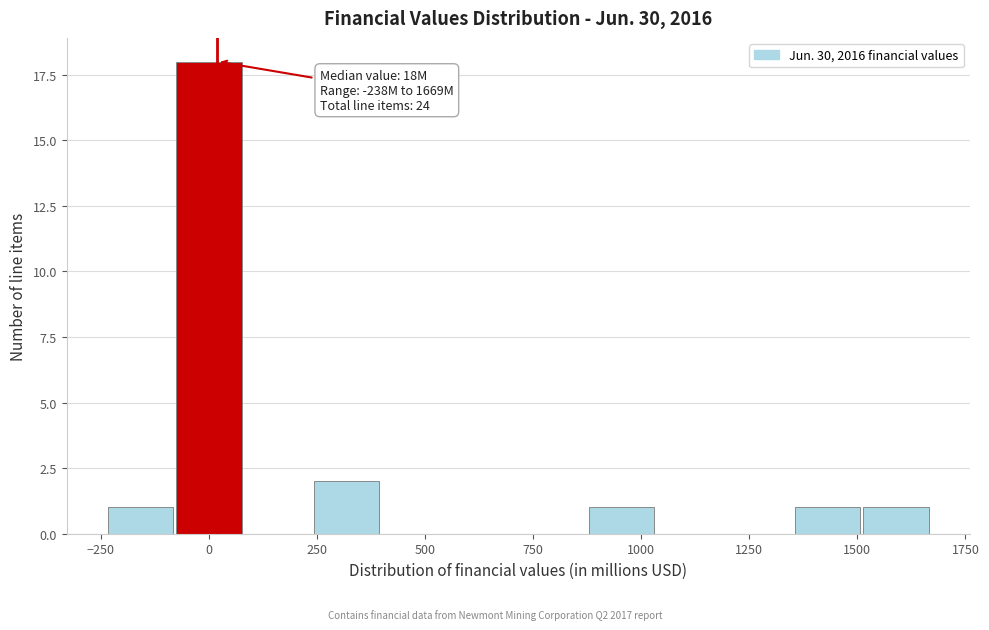

Read against the x-axis, roughly where is the centre of the tallest bar?

0